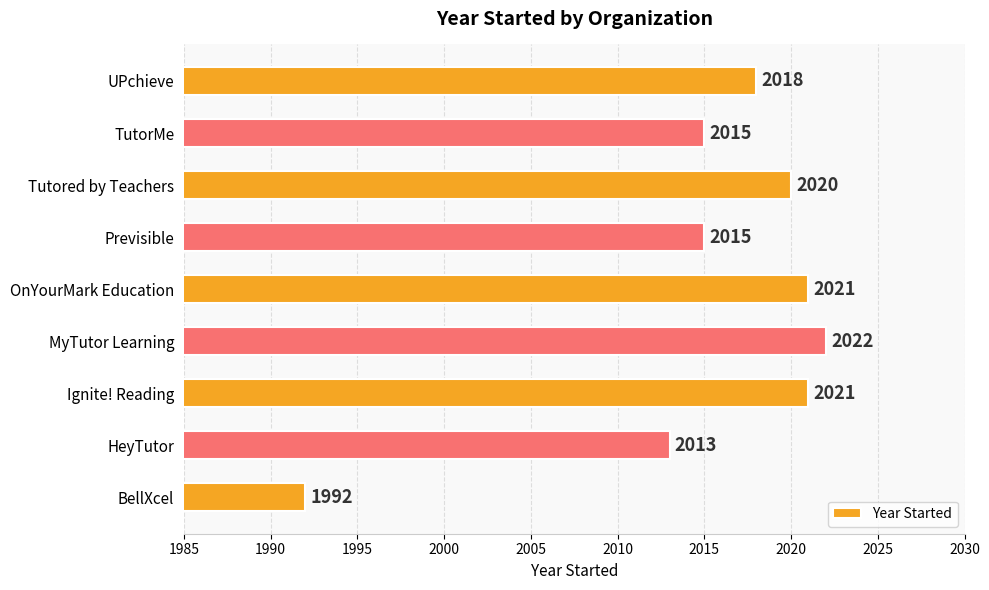

The value at MyTutor Learning is 1391. True or false?

False